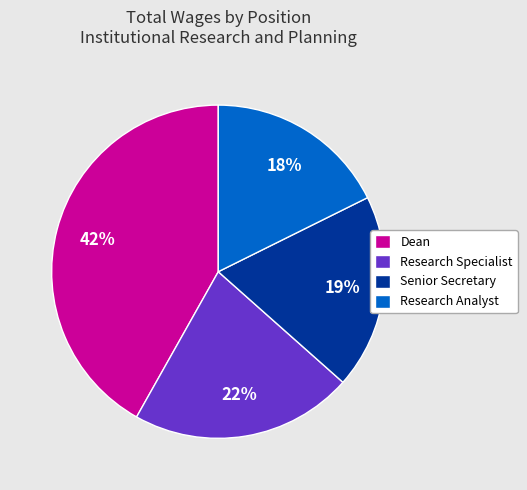

Count the number of slices in the pie.

4